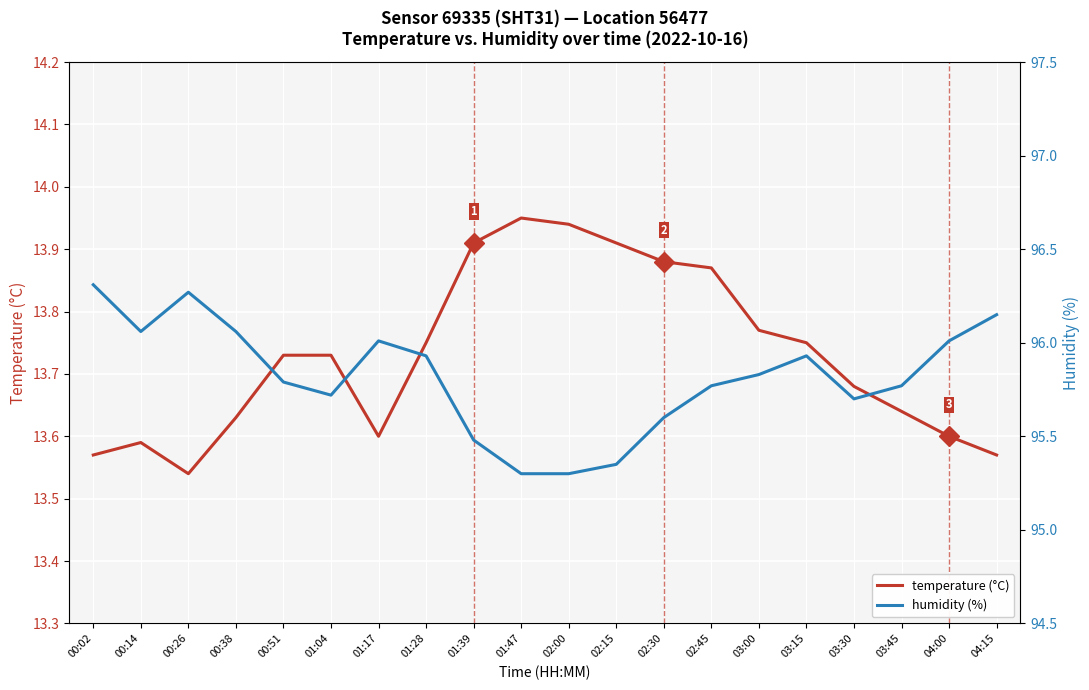

What position from the left is 04:15?

20